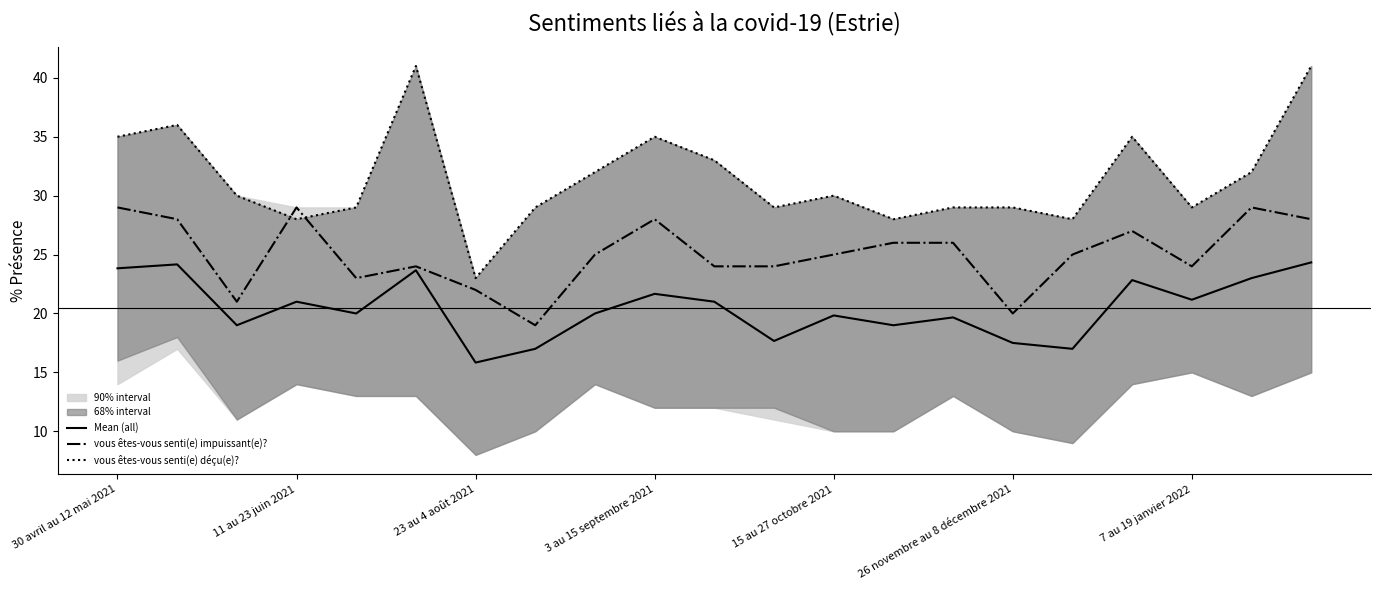

List the series in order of their peak value, highest first.

vous êtes-vous senti(e) déçu(e)?, vous êtes-vous senti(e) impuissant(e)?, Mean (all)